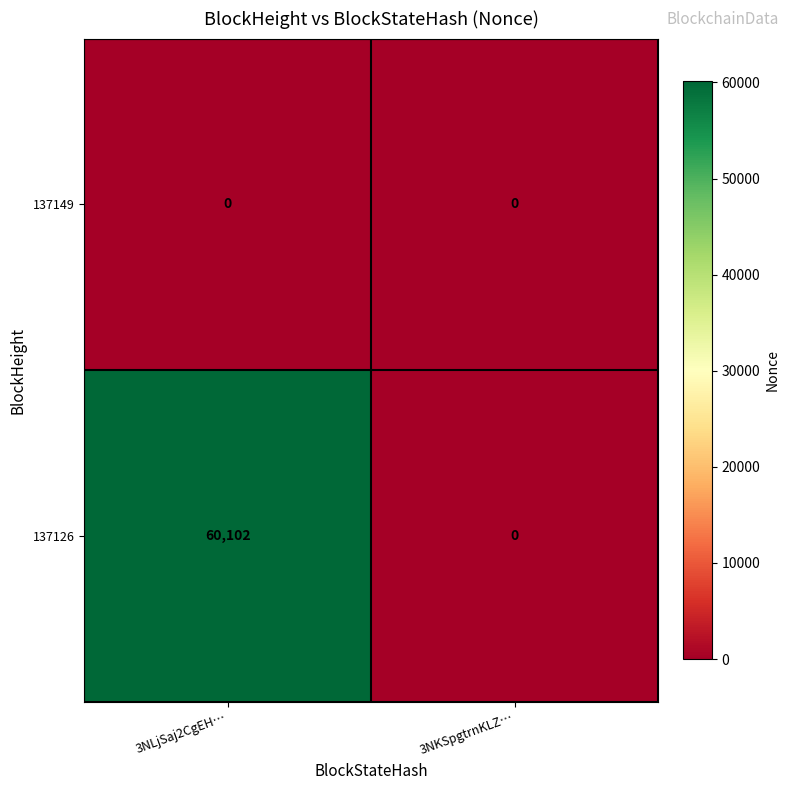

The value of 137126 at 3NLjSaj2CgEH… is 83495. True or false?

False